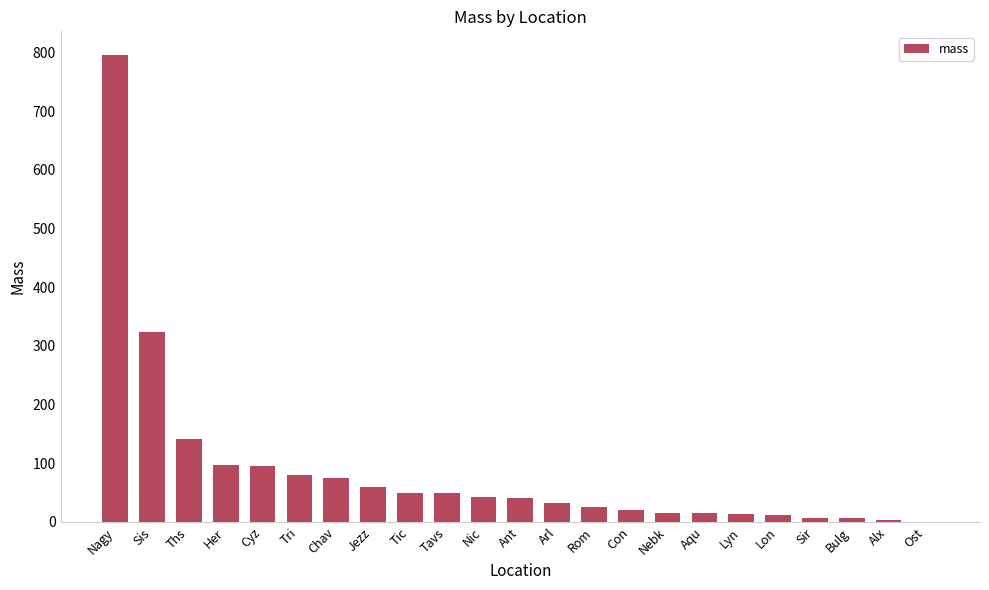

What is the greatest value displayed?

796